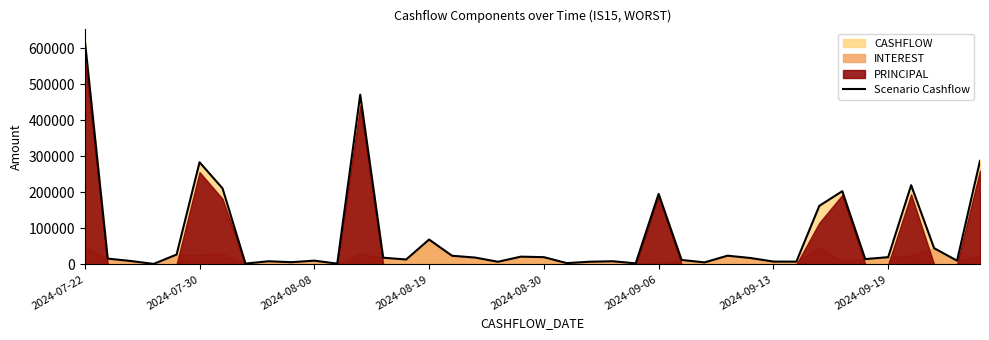

What is the maximum value for Scenario Cashflow?

623403.0